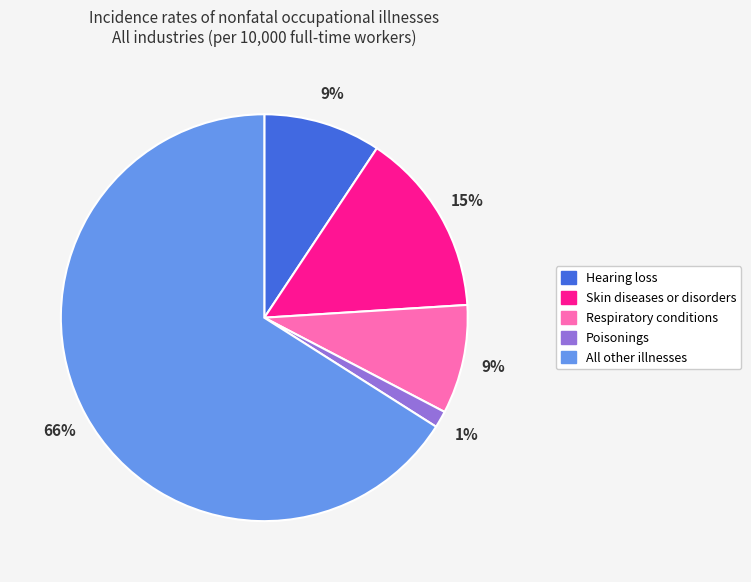

To the nearest percent, what percentage of the pie is Respiratory conditions?

9%